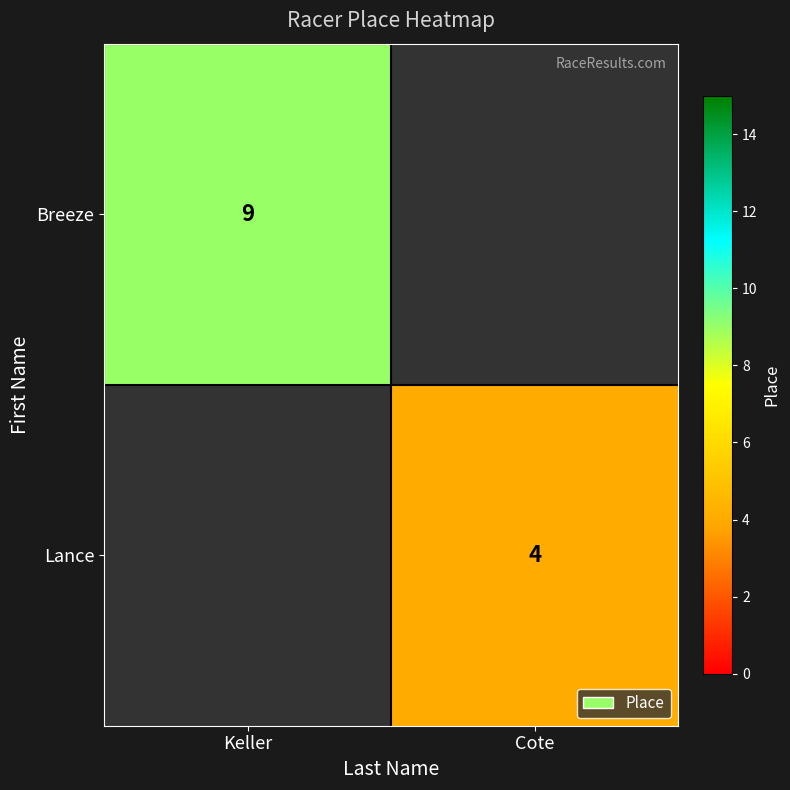

The Lance series shows 2 at Cote. True or false?

False